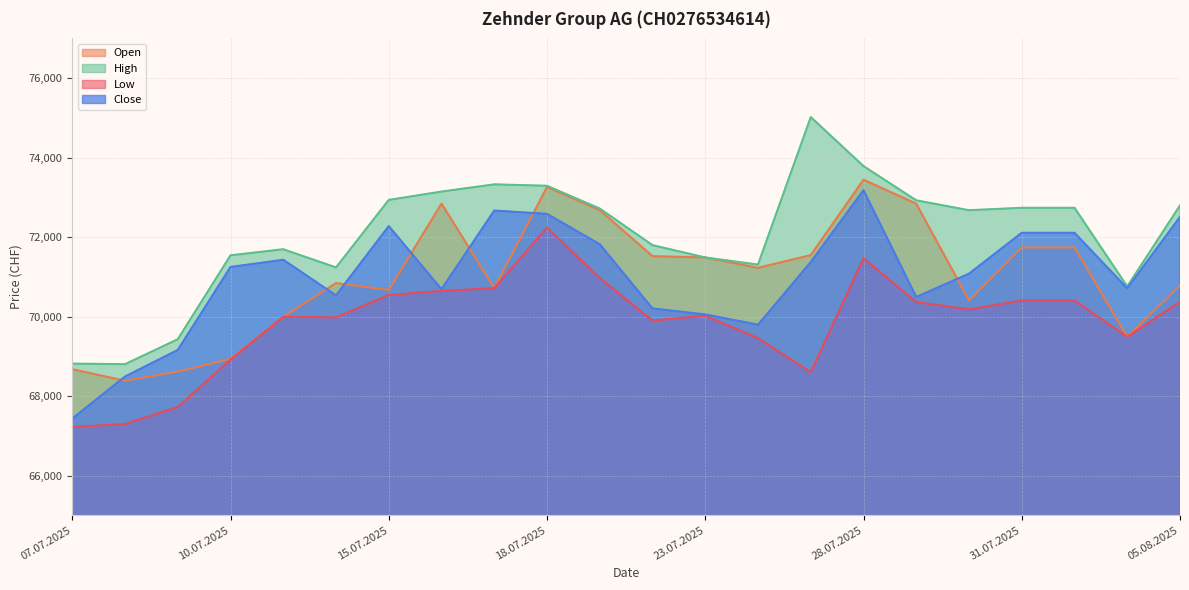

How many data points in Low are above 70182?

10